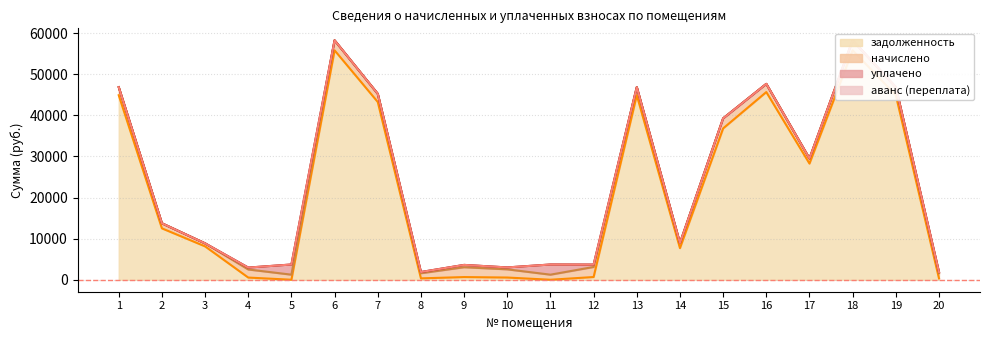

Where is аванс (переплата) nearest to the value 0?

1